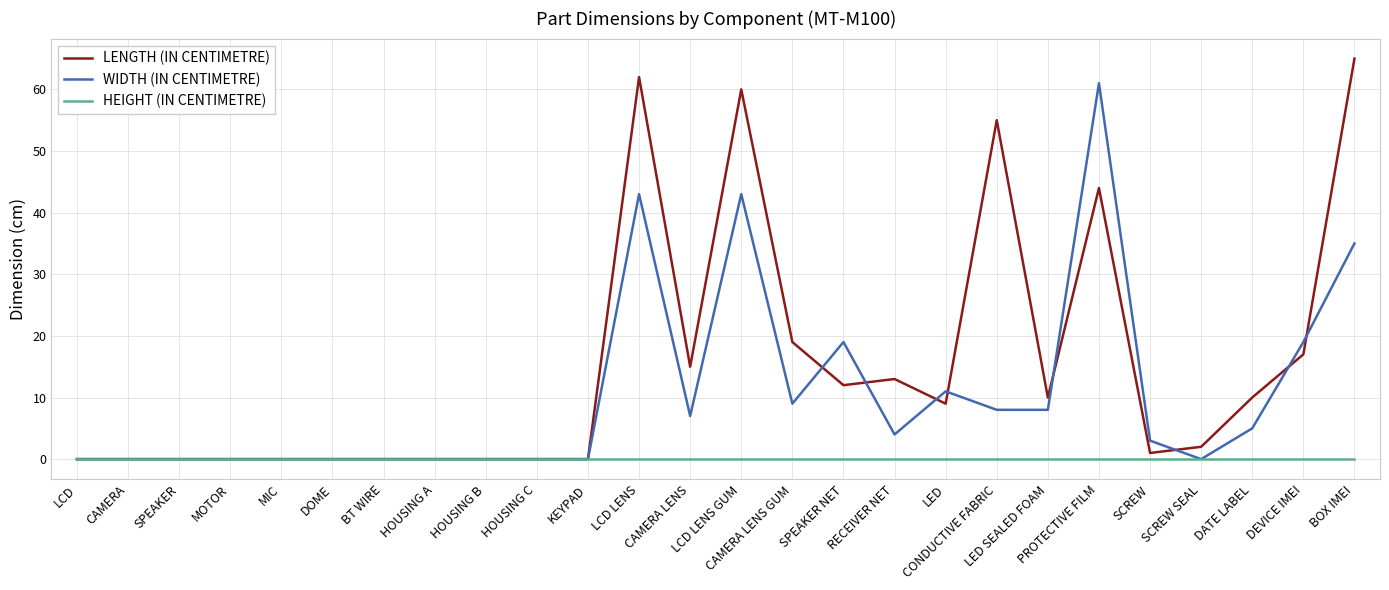

Does the chart have visible grid lines?

Yes